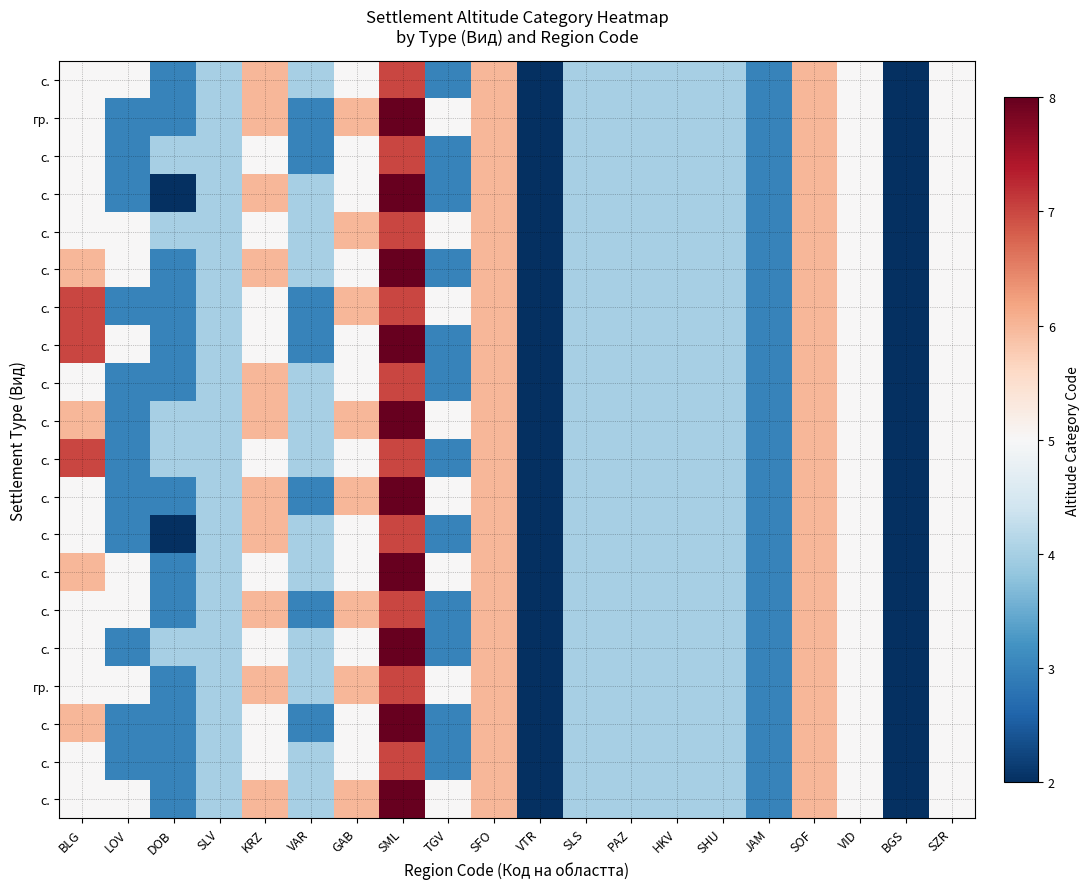

What is the greatest value displayed?

8